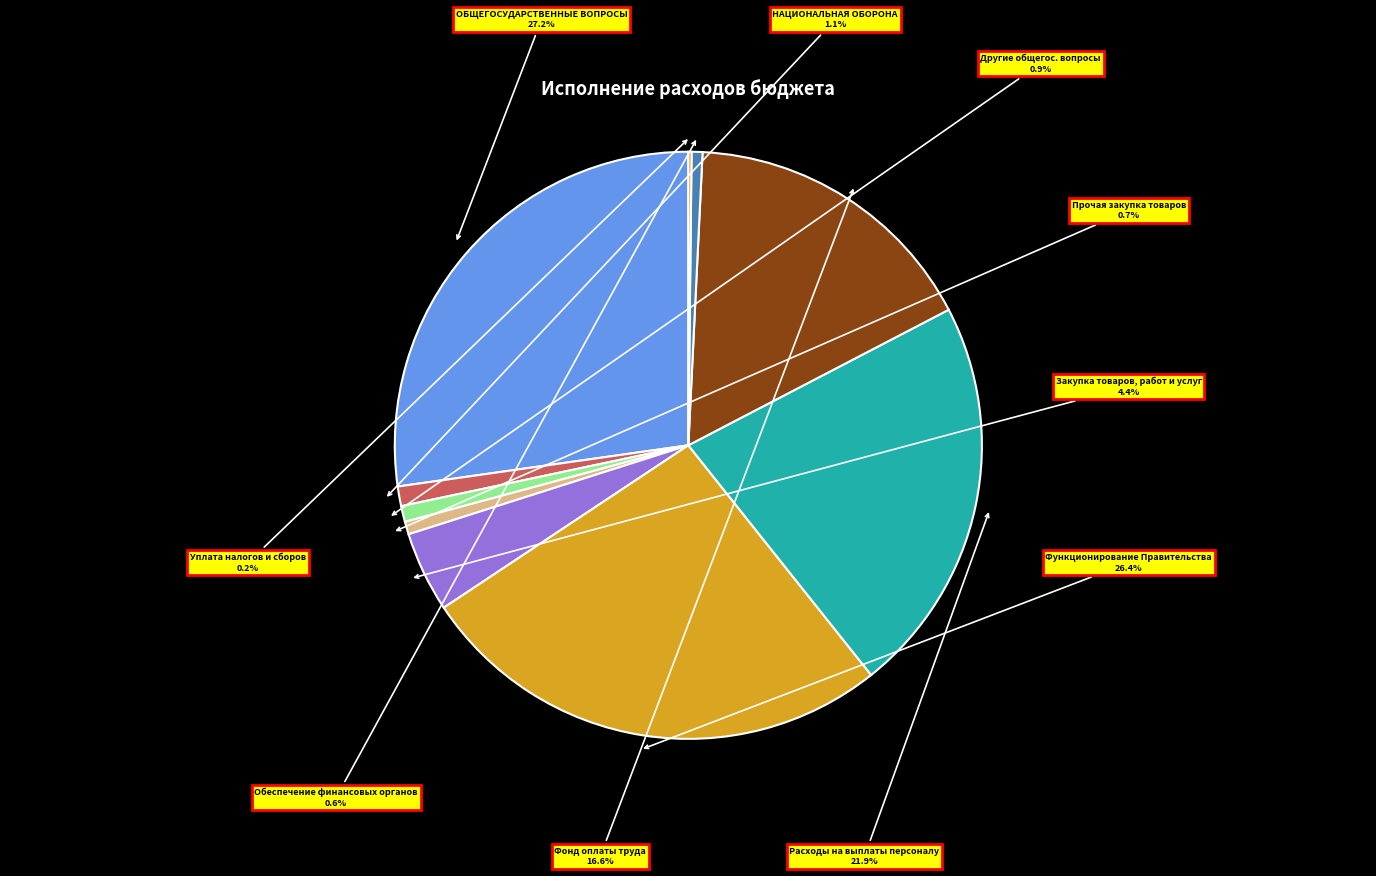

What percentage is the Фонд оплаты труда slice, to the nearest percent?

17%